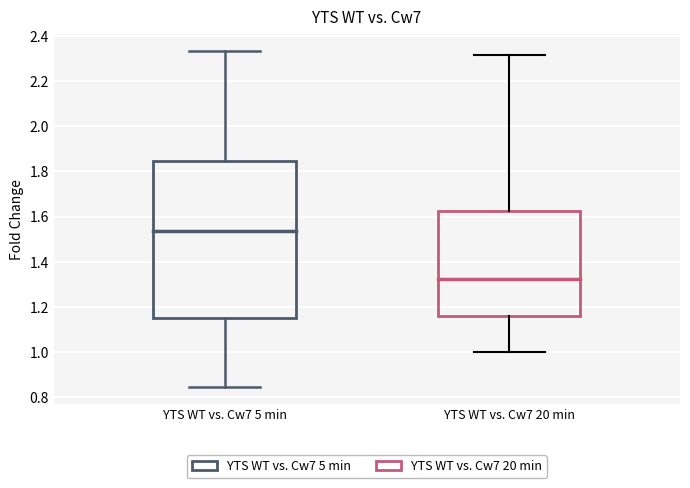

Reading left to right, transcribe this box plot: for each box, give where its median line is, the range the box spans, and where its two whiskers end, as read against the y-axis. The values are not printed on the chart, so give them approximately, as read against the axis.

YTS WT vs. Cw7 5 min: median 1.54, box 1.16 to 1.84, whiskers 0.84 to 2.34
YTS WT vs. Cw7 20 min: median 1.32, box 1.16 to 1.62, whiskers 1.00 to 2.32